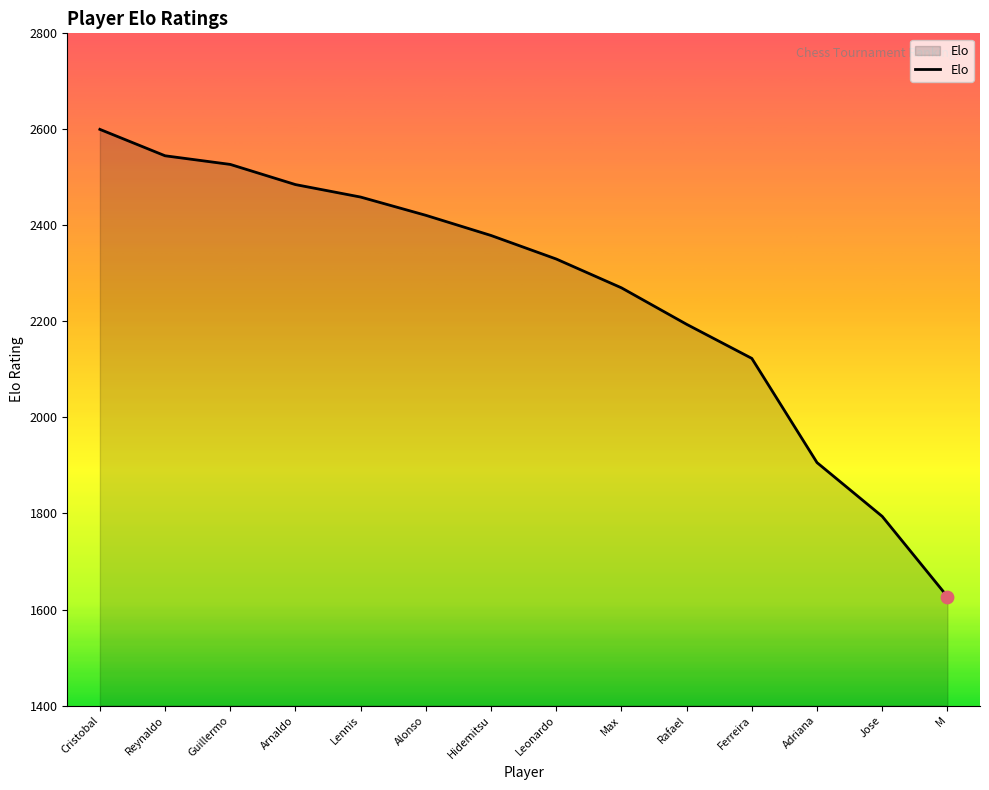

What is the ratio of the value at Adriana to the value at Arnaldo?

0.8